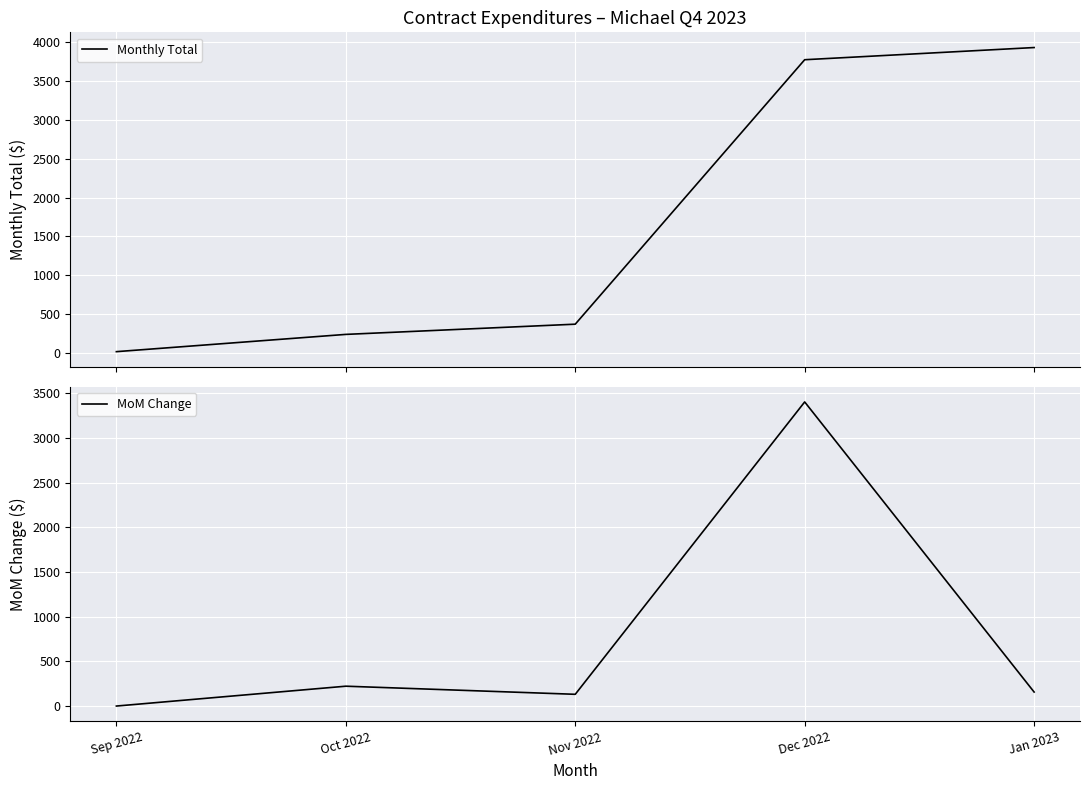

Which series has the largest range (max minus min)?

Monthly Total